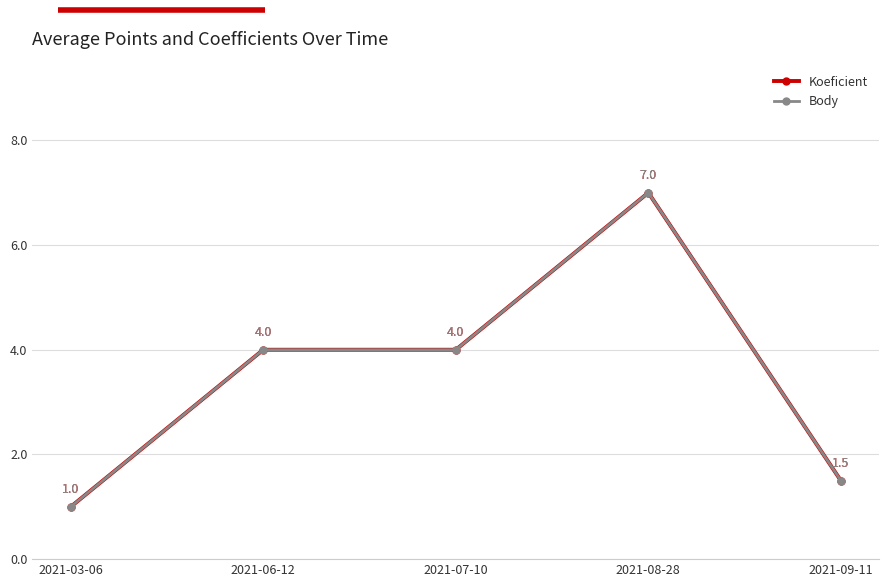

What is the smallest value displayed?

1.0